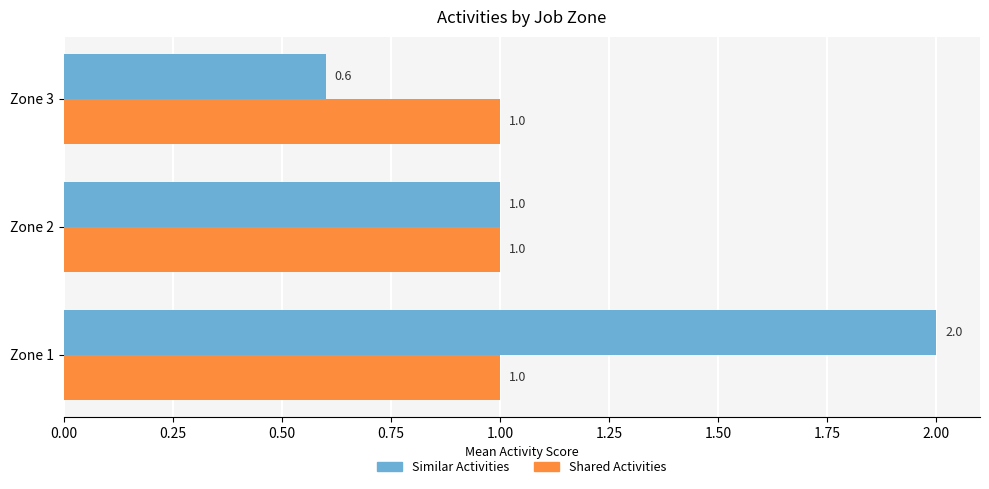

List the labels in order of Similar Activities value, smallest first.

Zone 3, Zone 2, Zone 1